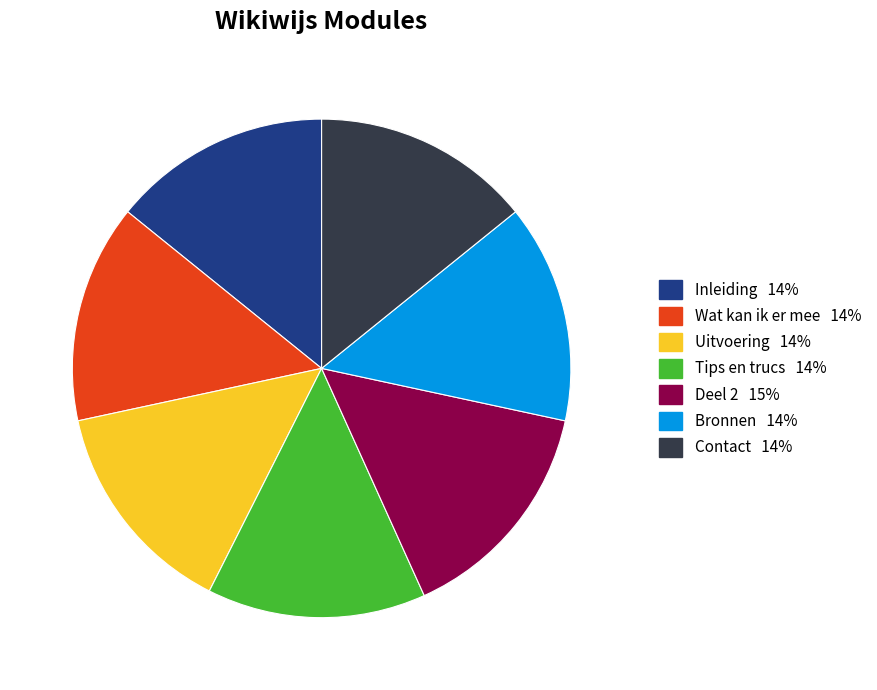

True or false: Inleiding accounts for 8% of the total.

False